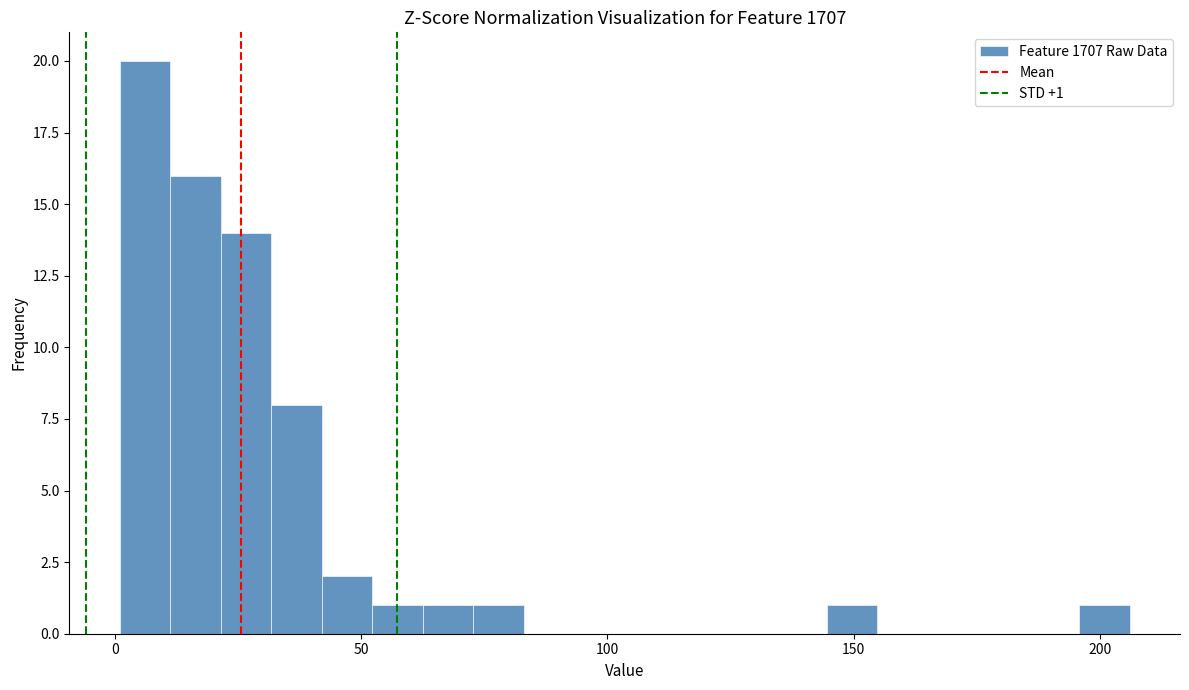

Read against the x-axis, roughly where is the centre of the tallest bar?

5